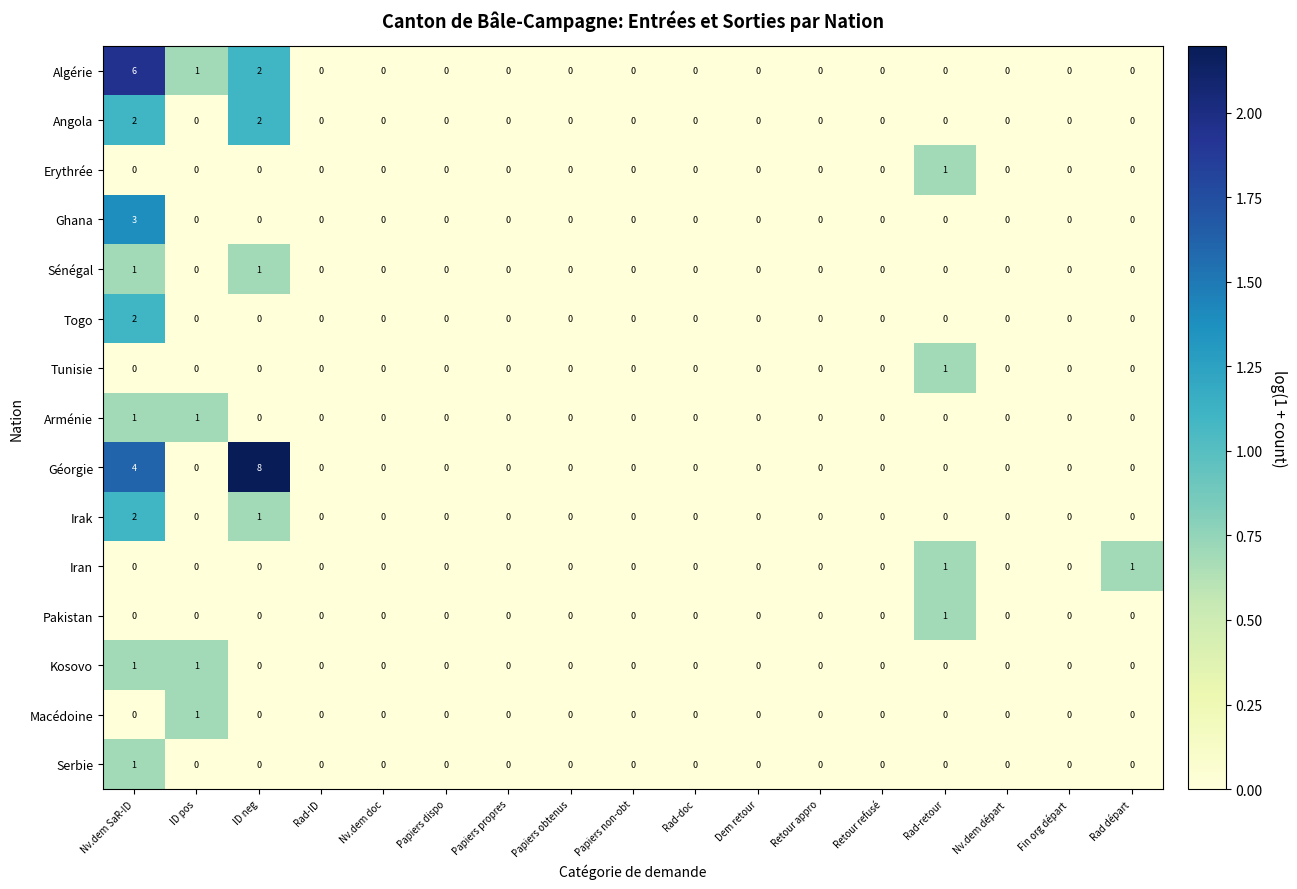

Which series has the largest range (max minus min)?

Géorgie